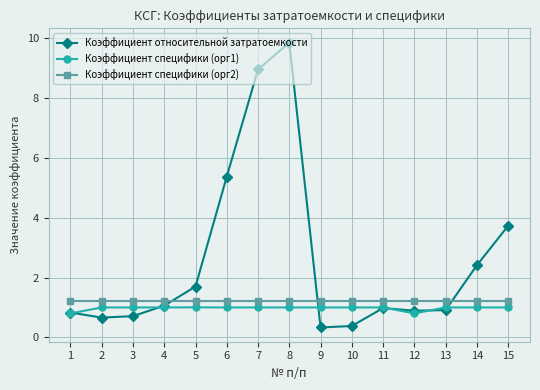

What is the value of the Коэффициент относительной затратоемкости point at the 11th from the left?

1.0